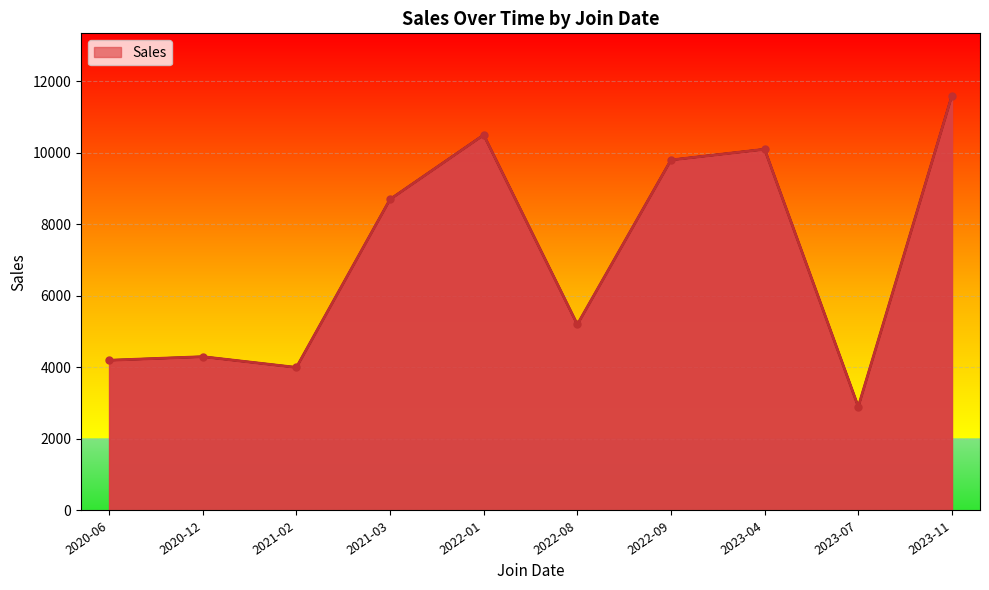

At which label is the value closest to 7250?

2021-03